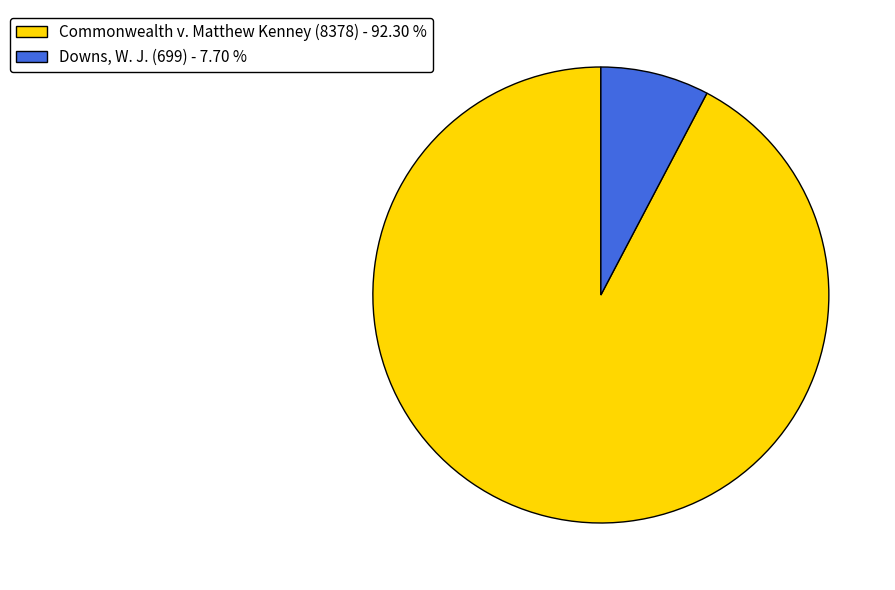

Which has a higher value, Downs, W. J. (699) - 7.70 % or Commonwealth v. Matthew Kenney (8378) - 92.30 %?

Commonwealth v. Matthew Kenney (8378) - 92.30 %